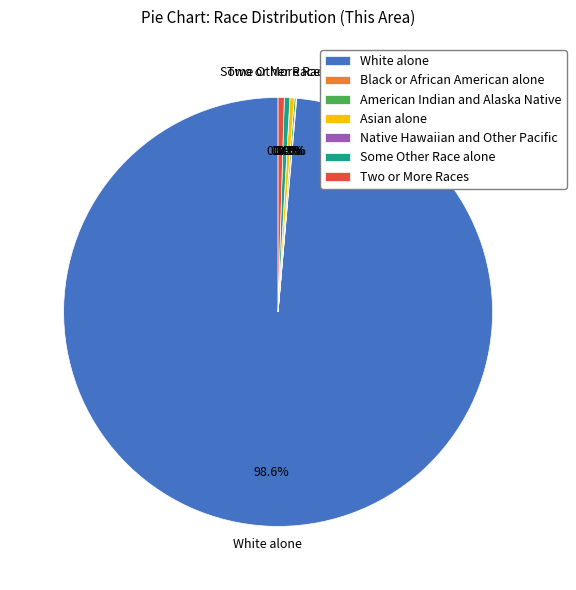

Is it true that Native Hawaiian and Other Pacific is 1% of the pie?

False